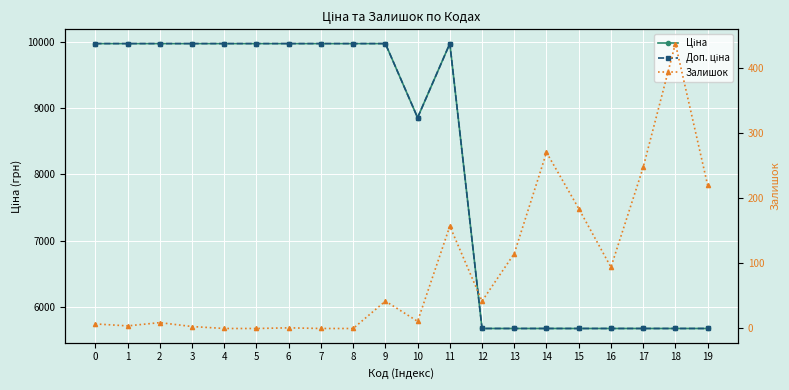

Is the value of Доп. ціна at 14 greater than the value of Ціна at 17?

No